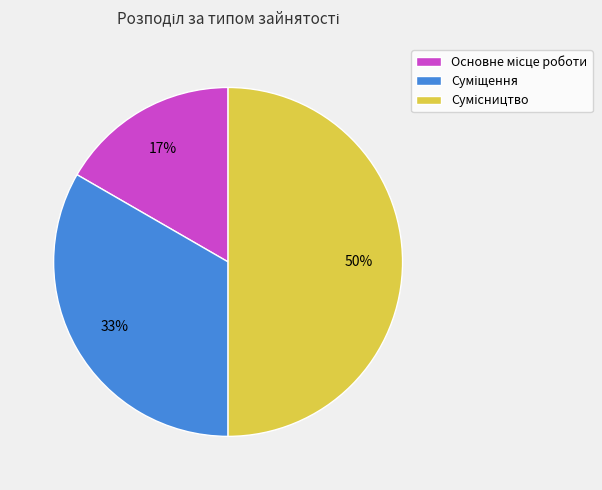

To the nearest percent, what is the average slice percentage?

33%